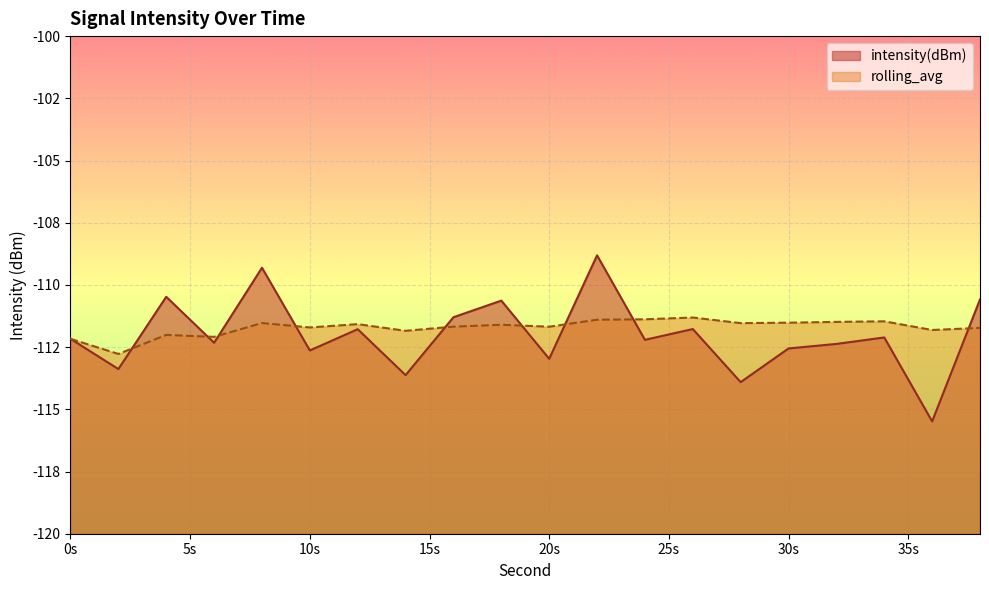

What is the difference between the second highest and minimum values in the intensity(dBm) series?

6.2